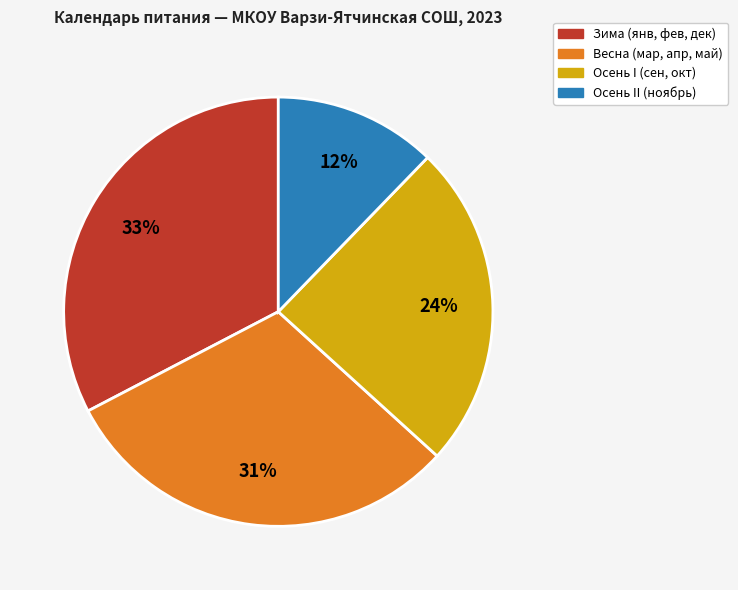

To the nearest percent, what is the average slice percentage?

25%